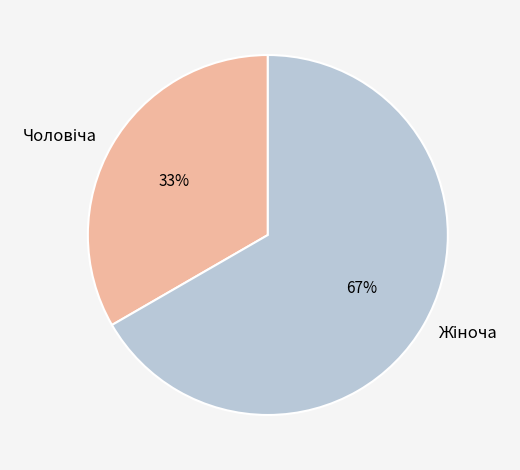

To the nearest percent, what is the average slice percentage?

50%